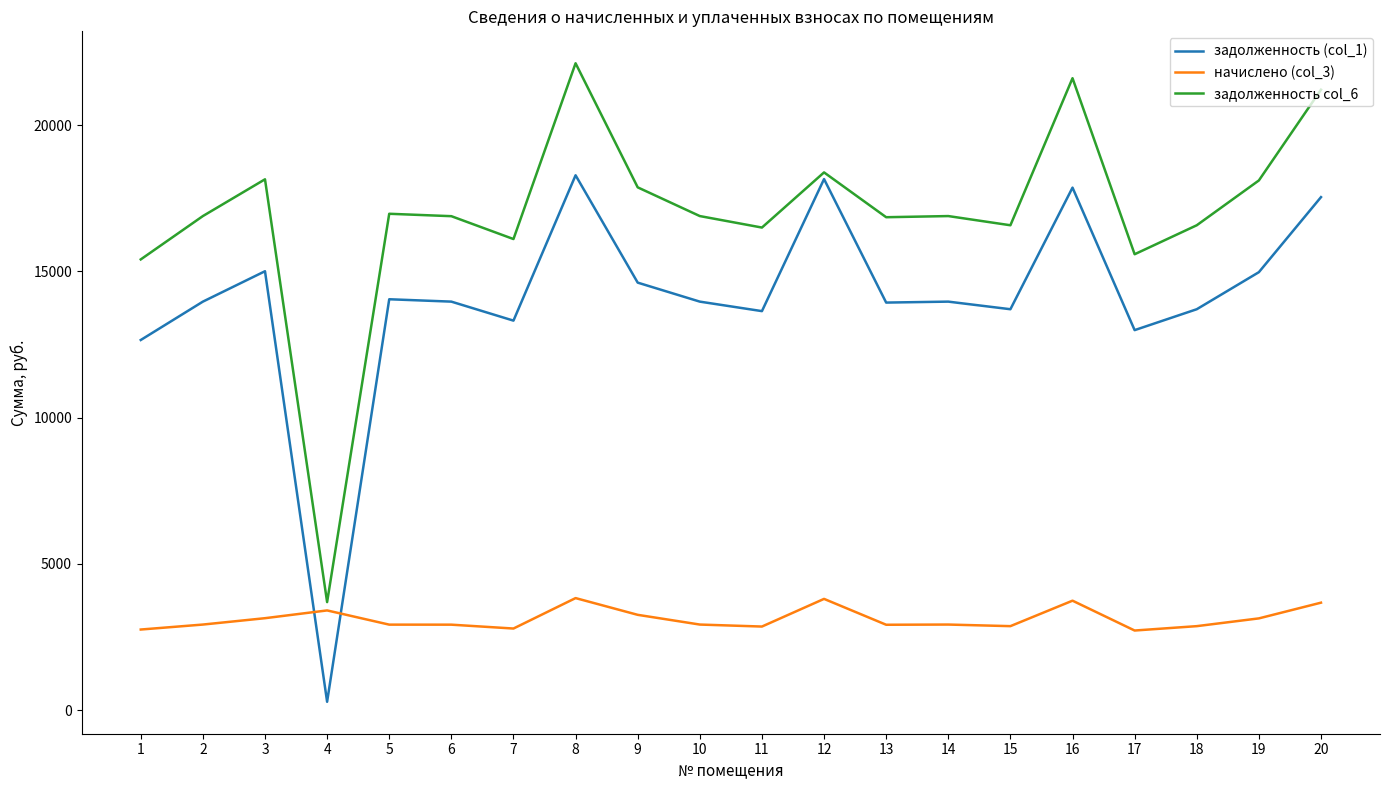

Does the chart display data point markers on the line(s)?

No